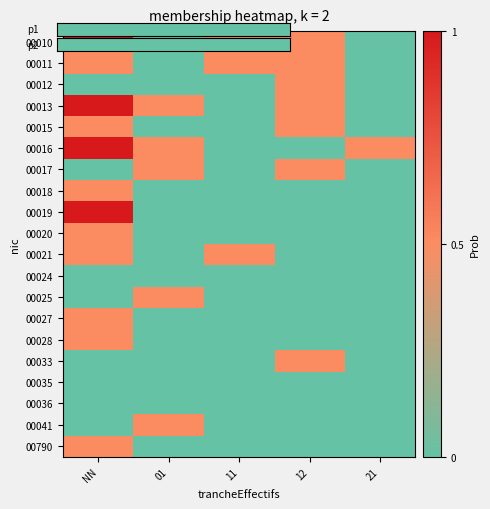

How many categories are shown in the chart?

5